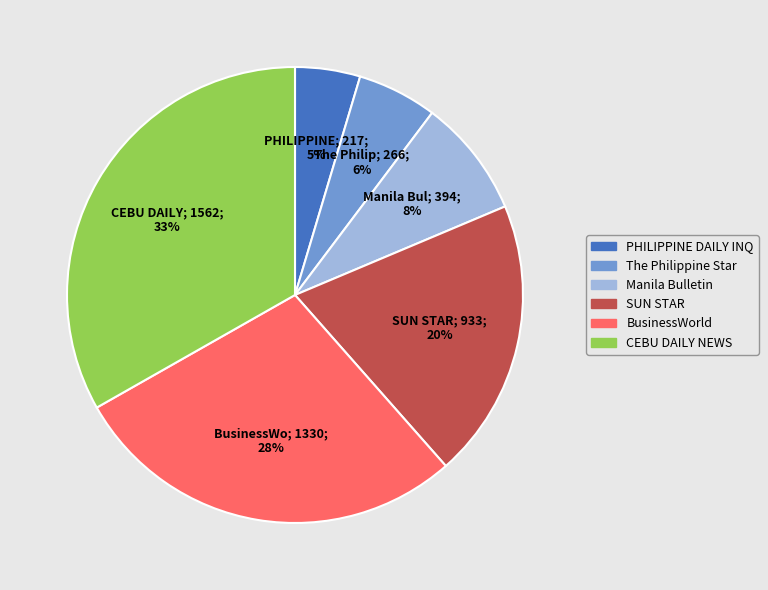

Count the number of slices in the pie.

6